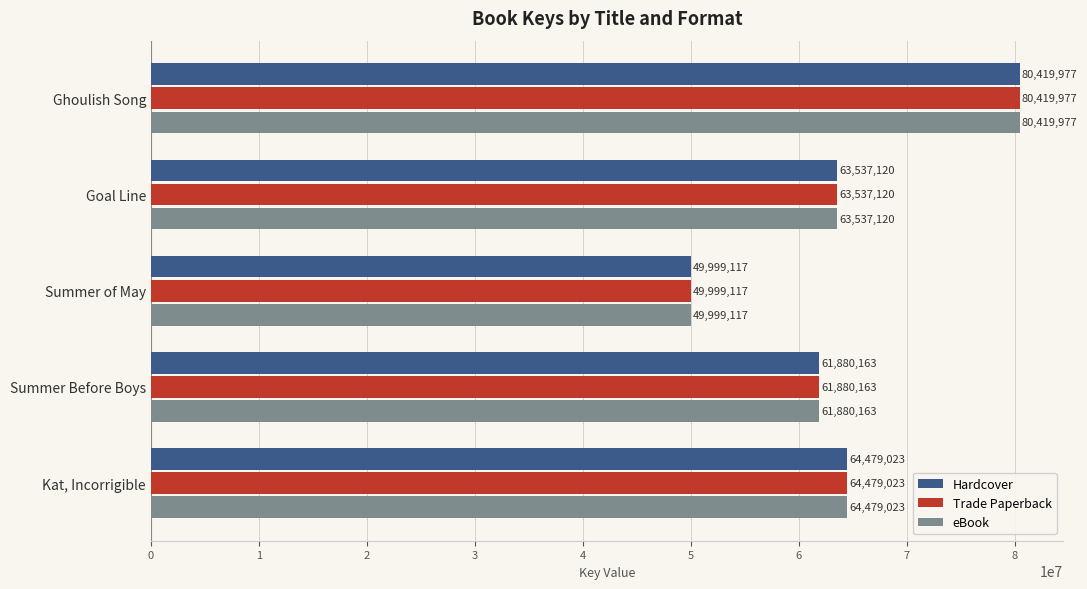

True or false: eBook has a value of 83183741 at Summer of May.

False